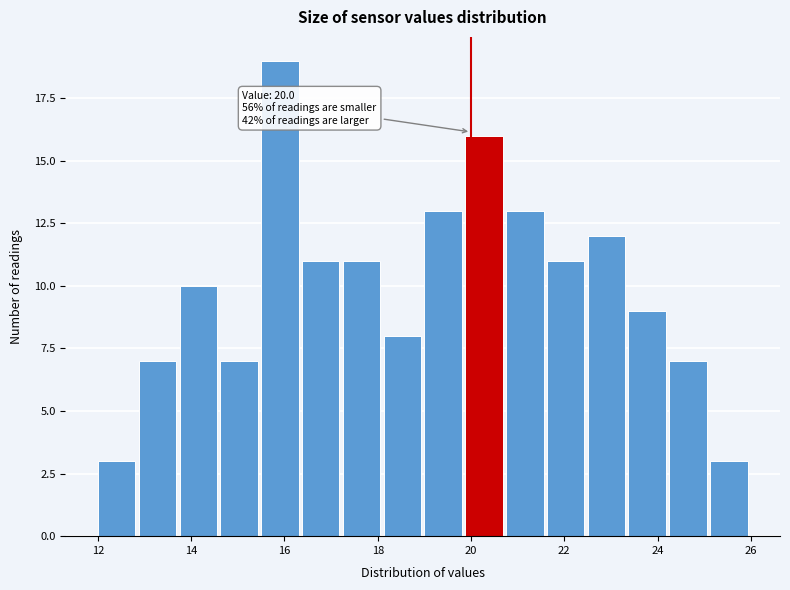

Over which range of the x-axis is the bar tallest?

15.6 to 16.4